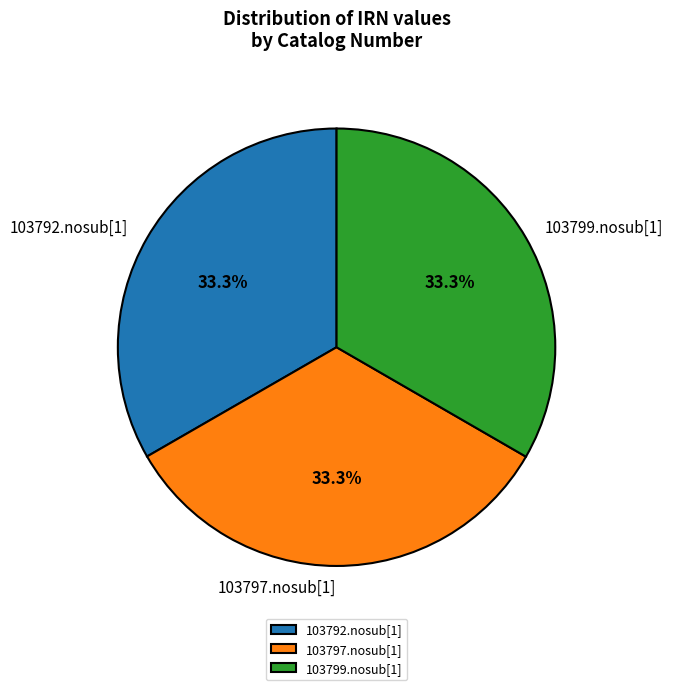

Approximately how many times larger is the value at 103797.nosub[1] compared to 103792.nosub[1]?

1.0